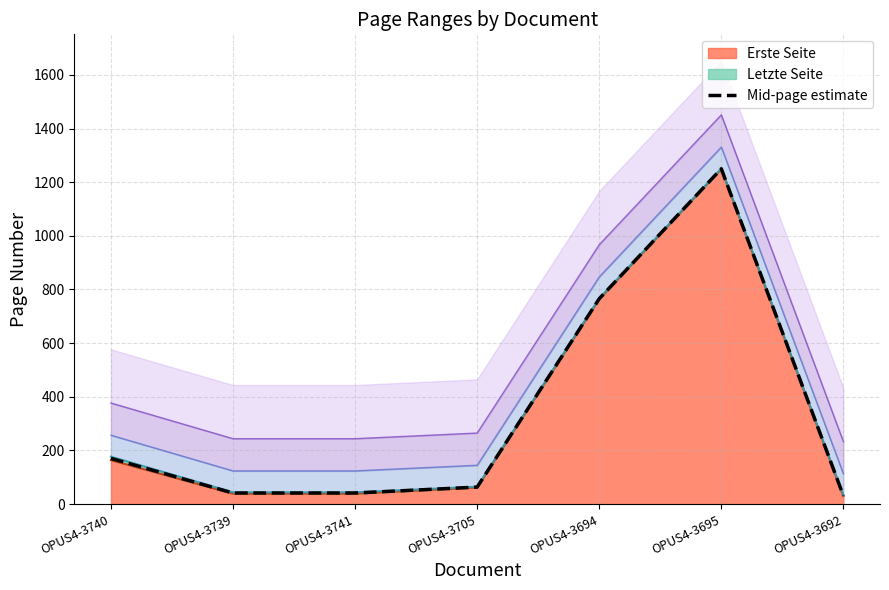

The chart shows a value of 8.0 at OPUS4-3692. True or false?

False